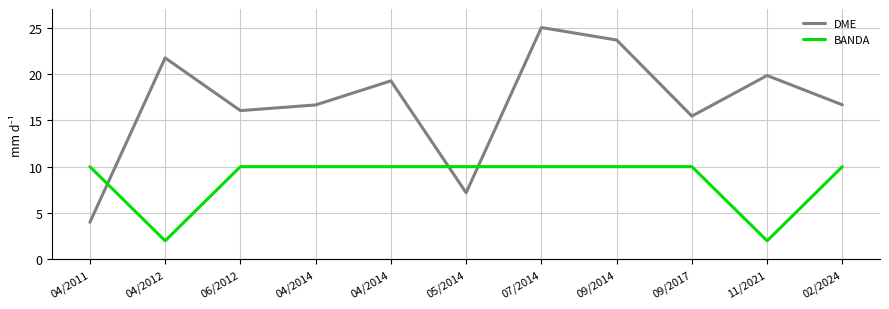

How many times do BANDA and DME cross each other?

3